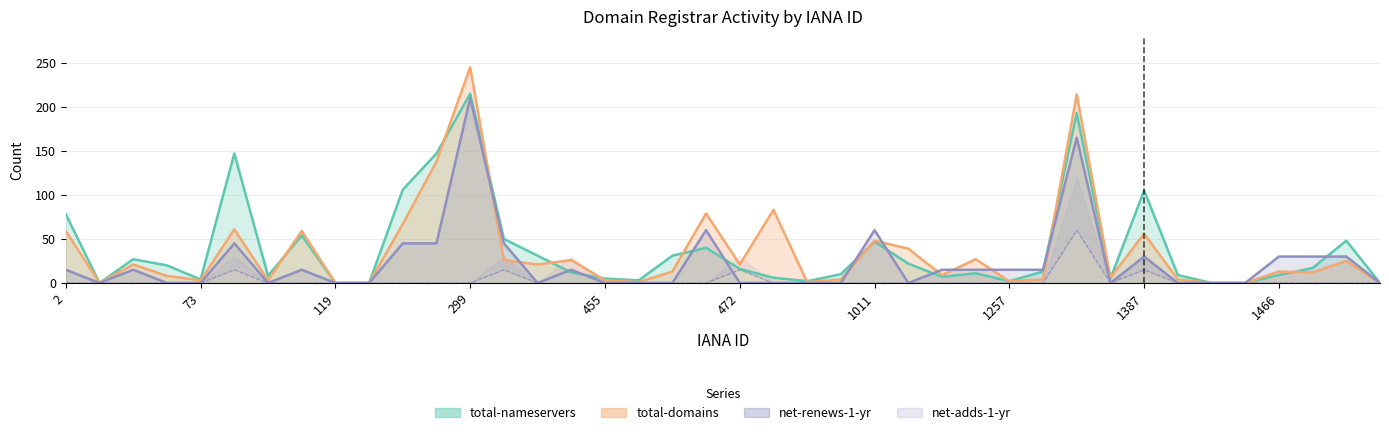

Reading right to left, what are all the values shown in this chart?

total-domains: 1659=0	1647=25	1519=12	1466=13	1464=0	1448=0	1420=4	1387=56	1376=6	1345=214	1290=4	1257=2	1251=27	1086=9	1052=39	1011=48	809=4	675=1	667=83	472=21	470=79	463=13	456=1	455=3	447=26	433=21	303=26	299=245	292=138	151=67	134=0	119=0	106=59	100=3	81=61	73=3	49=8	15=21	9=0	2=59
total-nameservers: 1659=0	1647=48	1519=17	1466=9	1464=0	1448=0	1420=9	1387=105	1376=5	1345=193	1290=13	1257=2	1251=11	1086=7	1052=22	1011=47	809=10	675=2	667=6	472=16	470=40	463=31	456=3	455=5	447=12	433=31	303=50	299=215	292=147	151=106	134=0	119=0	106=54	100=8	81=147	73=4	49=20	15=27	9=0	2=78
net-renews-1-yr: 1659=0	1647=30	1519=30	1466=30	1464=0	1448=0	1420=0	1387=30	1376=0	1345=165	1290=15	1257=15	1251=15	1086=15	1052=0	1011=60	809=0	675=0	667=0	472=0	470=60	463=0	456=0	455=0	447=15	433=0	303=45	299=210	292=45	151=45	134=0	119=0	106=15	100=0	81=45	73=0	49=0	15=15	9=0	2=15
net-adds-1-yr: 1659=0	1647=0	1519=0	1466=0	1464=0	1448=0	1420=0	1387=15	1376=0	1345=60	1290=0	1257=0	1251=0	1086=0	1052=0	1011=0	809=0	675=0	667=0	472=15	470=0	463=0	456=0	455=0	447=15	433=0	303=15	299=0	292=0	151=0	134=0	119=0	106=0	100=0	81=15	73=0	49=0	15=0	9=0	2=0